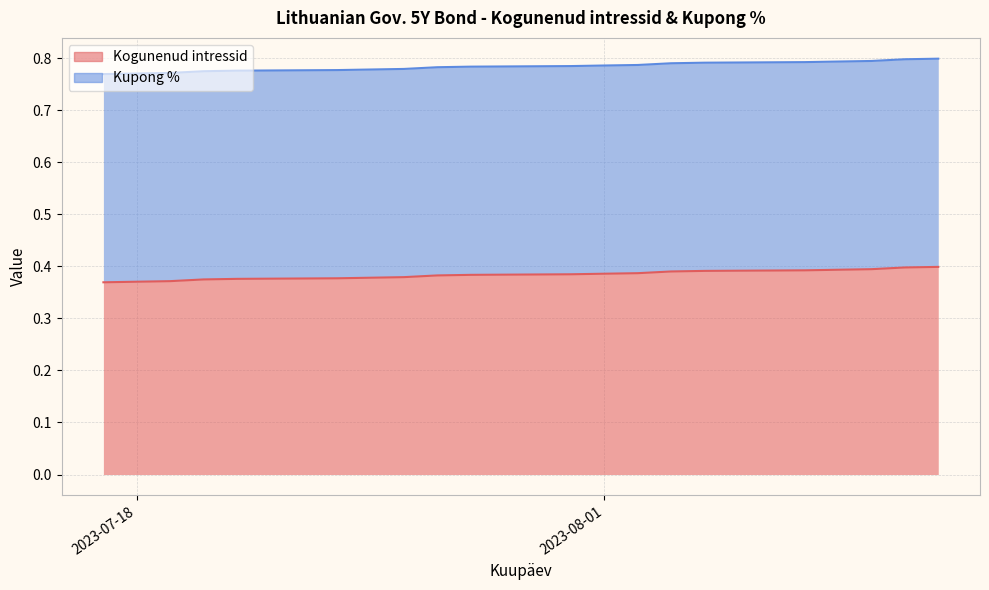

Is it true that the value at 2023-07-25 is 0.4?

True